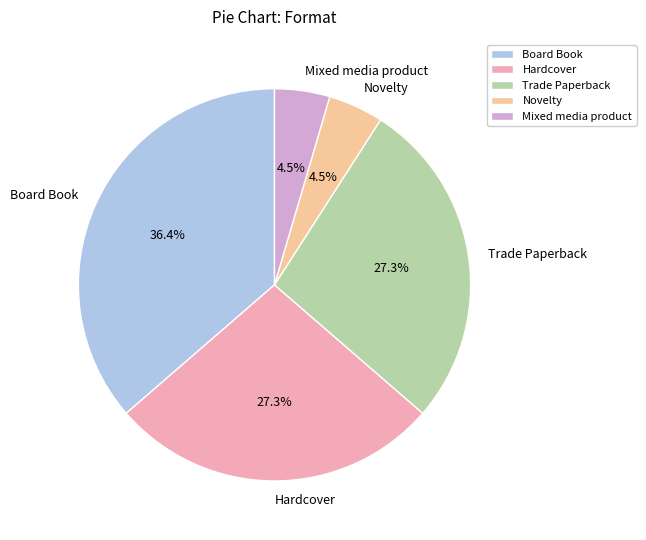

Between Trade Paperback and Board Book, which is larger?

Board Book